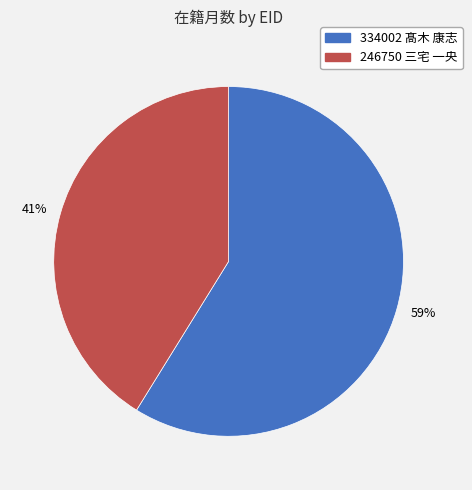

Count the number of slices in the pie.

2